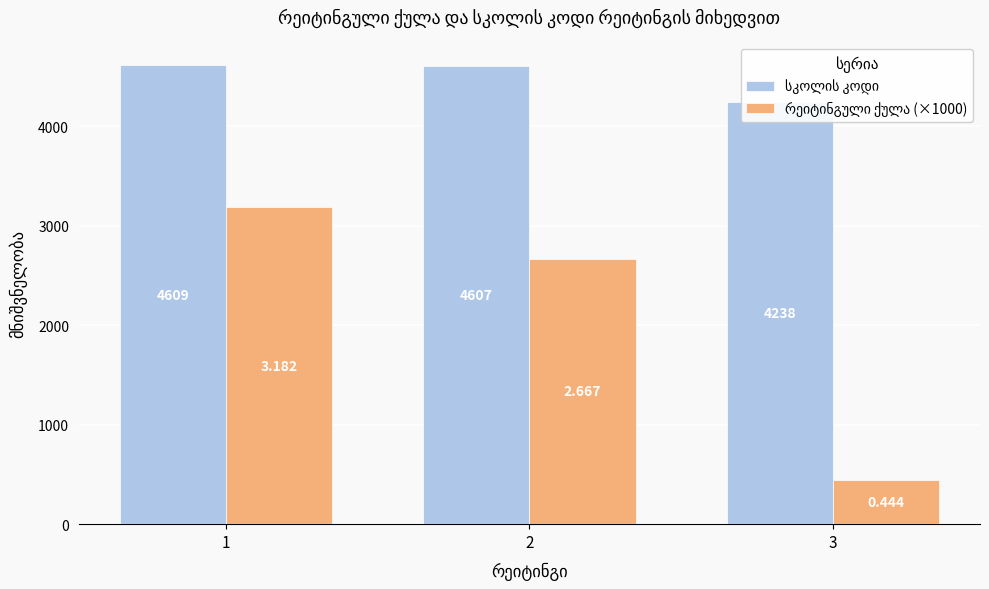

What is the value of the სკოლის კოდი bar at the 2nd from the left?

4607.0